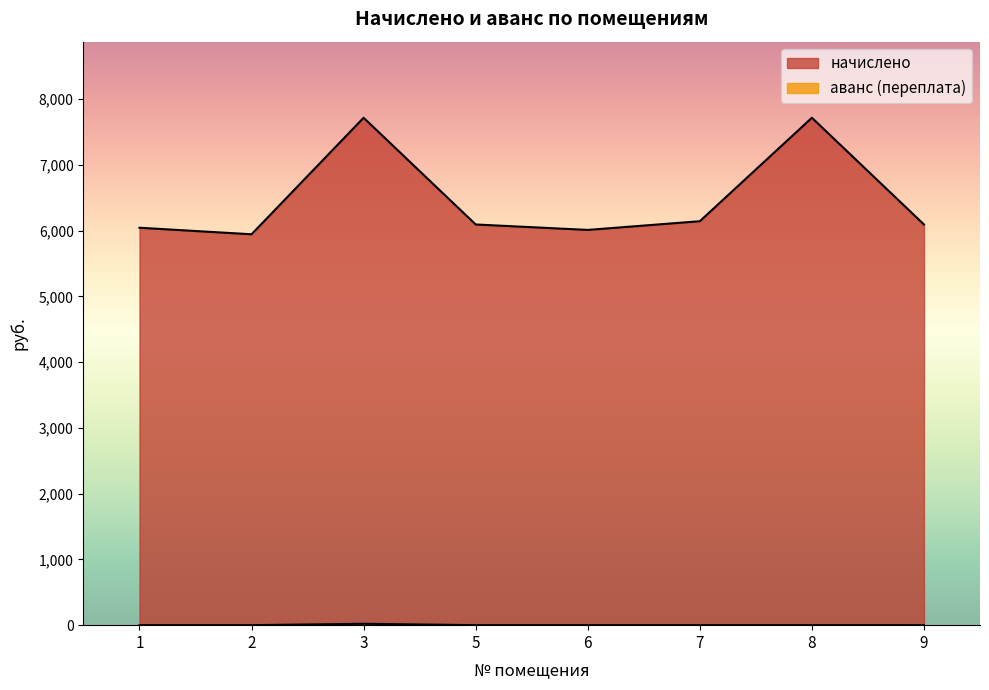

What is the average value of the аванс (переплата) series?

2.6